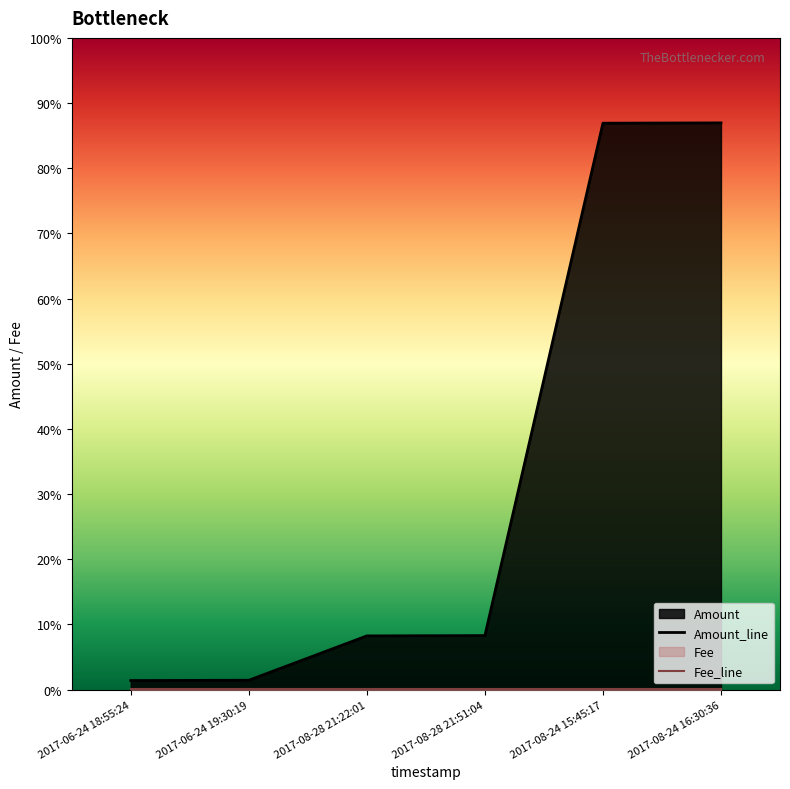

Reading left to right, extract all data points from this chart.

2017-06-24 18:55:24=29	2017-06-24 19:30:19=30	2017-08-28 21:22:01=173	2017-08-28 21:51:04=174	2017-08-24 15:45:17=1826	2017-08-24 16:30:36=1827